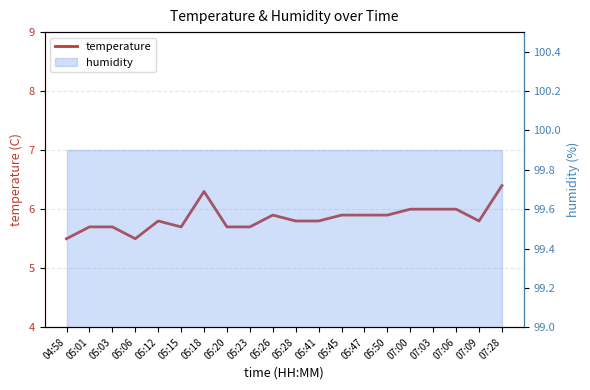

Count the values in the range 5 to 6.

18